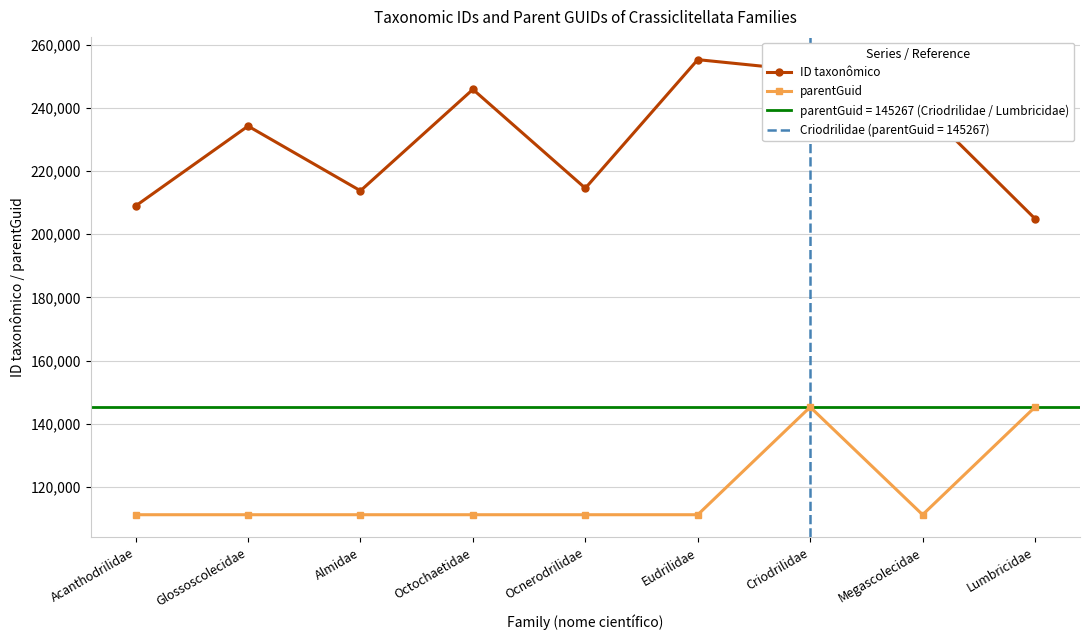

Which series has the largest range (max minus min)?

ID taxonômico